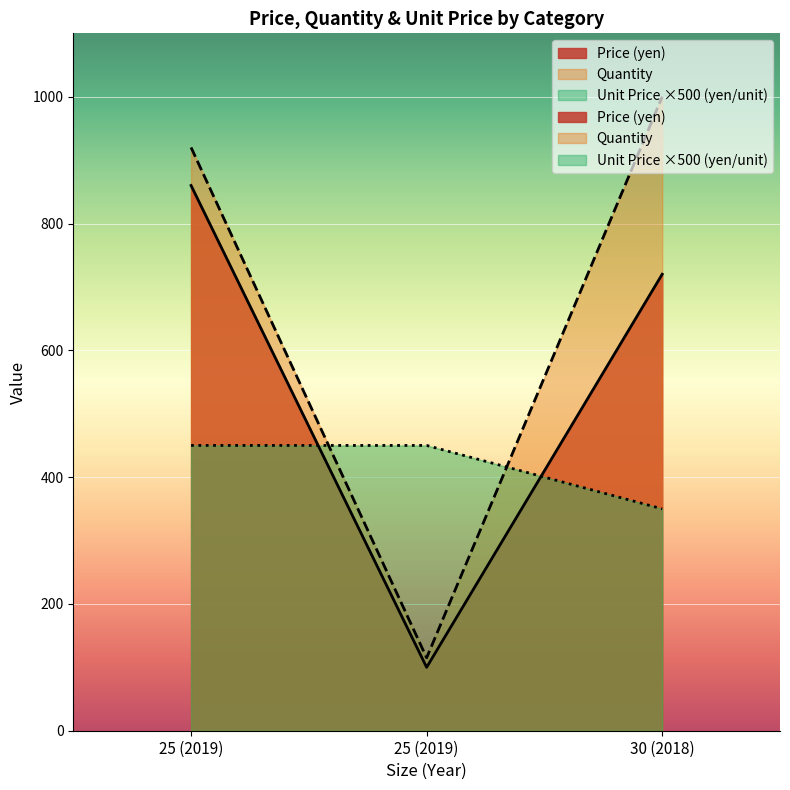

What is the difference between the maximum and second lowest values in the Price (yen) series?

140